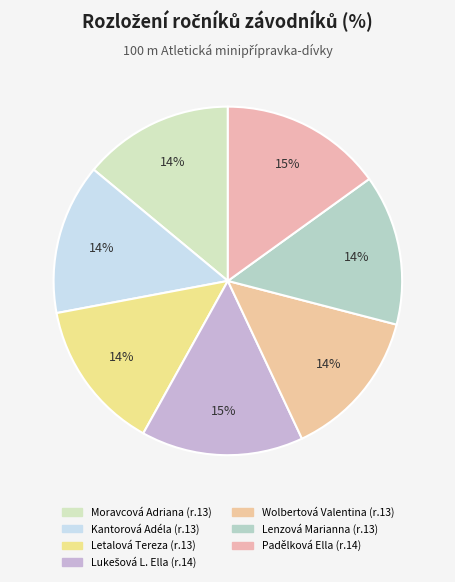

Does any single category account for the majority?

No